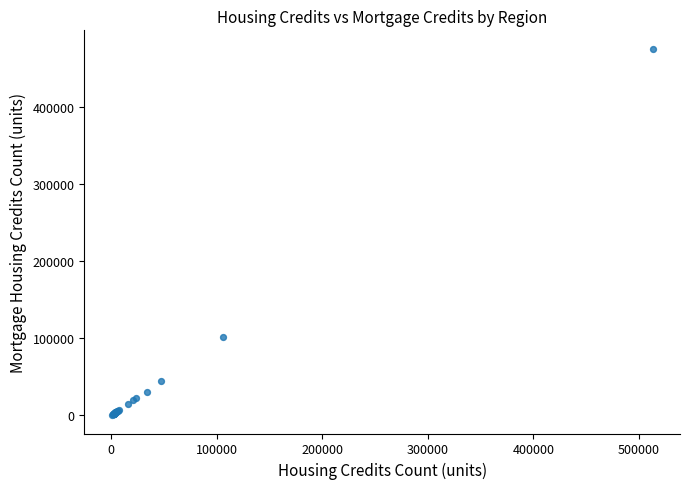

What Y value in the scatter plot is closest to 237750?

102095